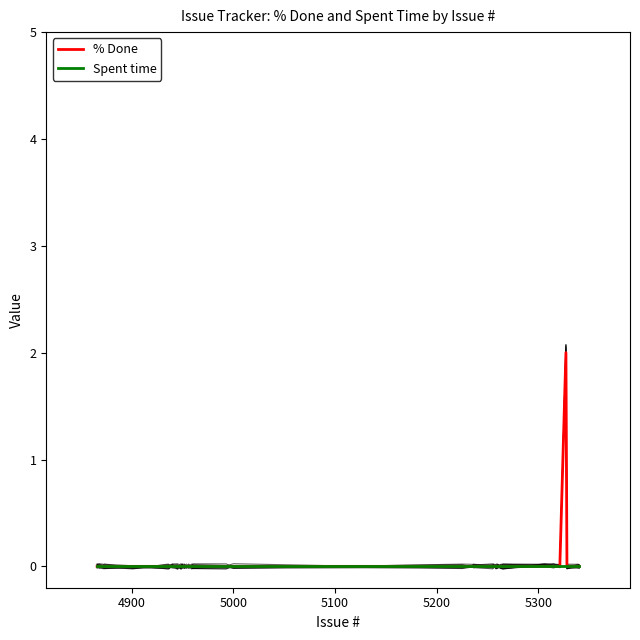

Reading left to right, what are all the values shown in this chart?

% Done: 0	0	0	0	0	0	0	0	0	0	0	0	0	0	0	0	0	0	0	0	0	0	0	0	0	0	0	0	0	0	0	0	0	0	0	0	2	0	0	0
Spent time: 0	0	0	0	0	0	0	0	0	0	0	0	0	0	0	0	0	0	0	0	0	0	0	0	0	0	0	0	0	0	0	0	0	0	0	0	0	0	0	0